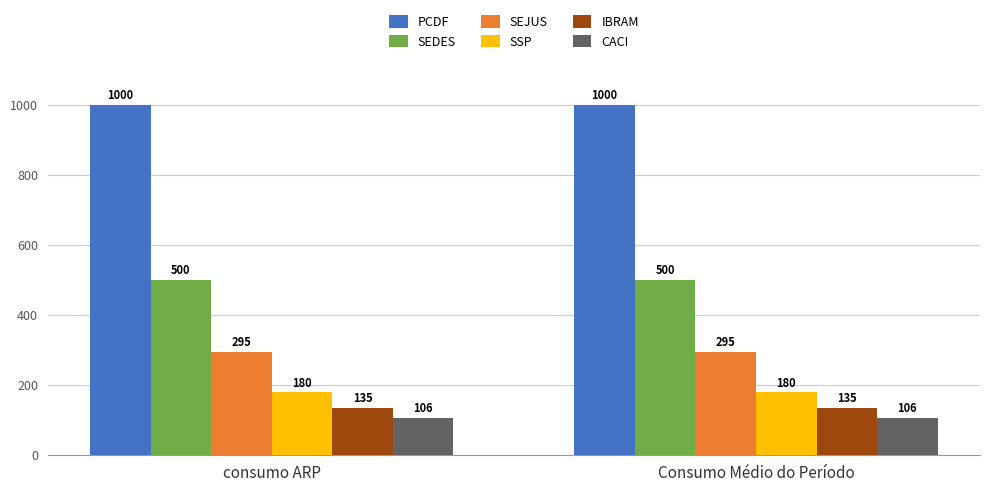

What is the total value across all series at consumo ARP?

2216